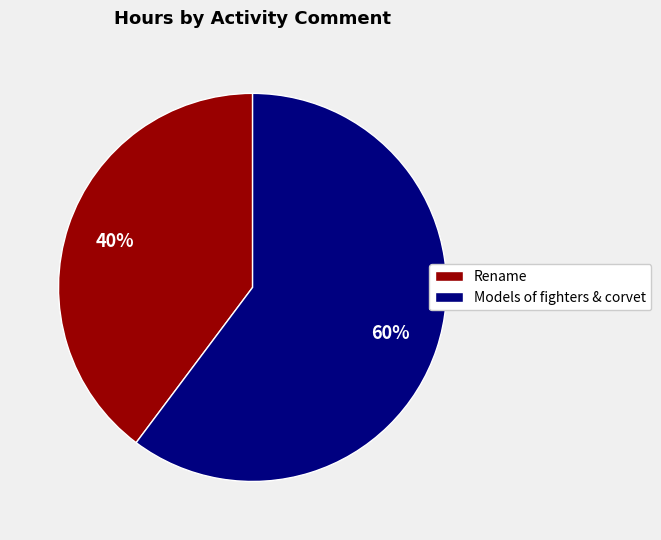

Do Models of fighters & corvet and Rename together represent more than half of the pie?

Yes